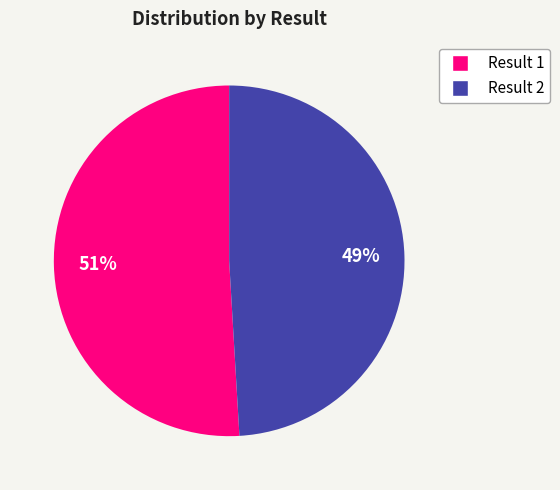

Which slice is the smallest?

Result 2